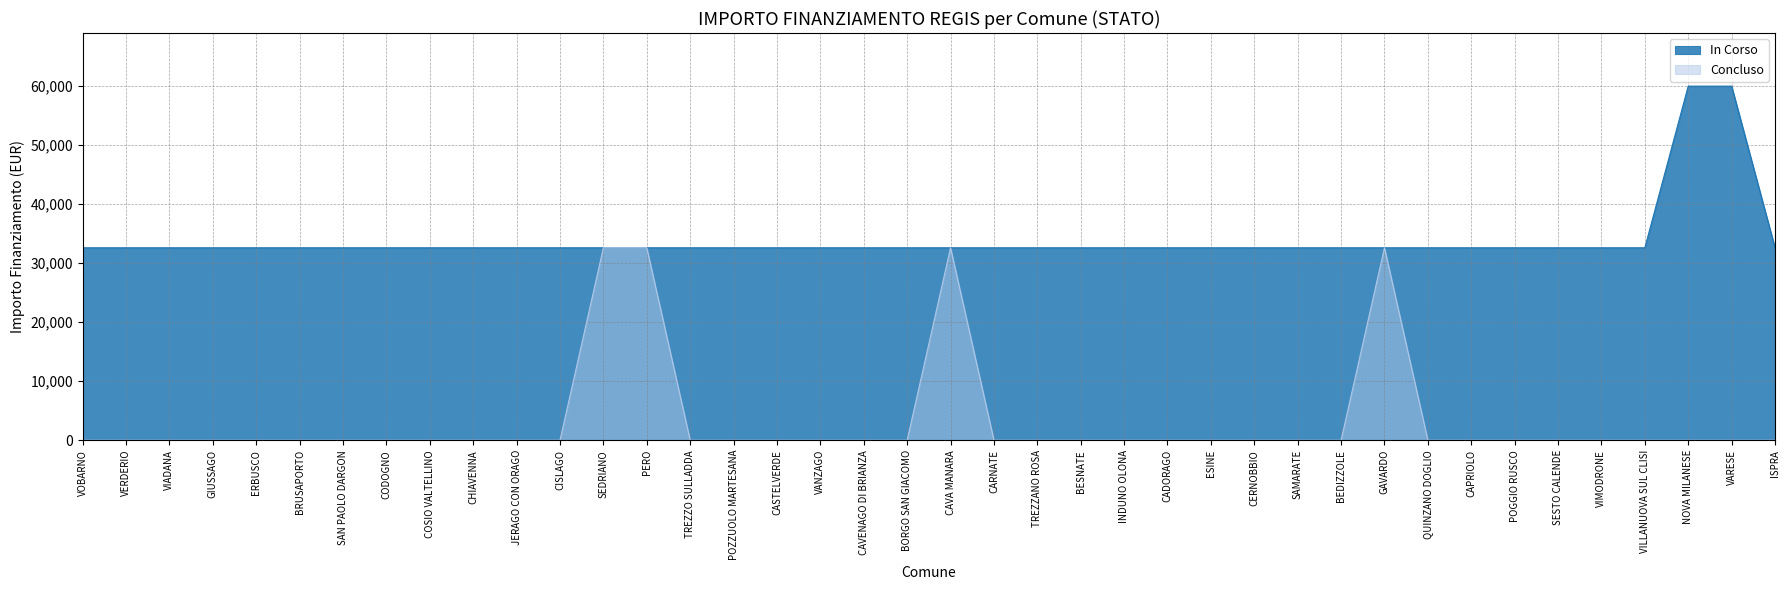

What is the highest value of the Concluso series?

32589